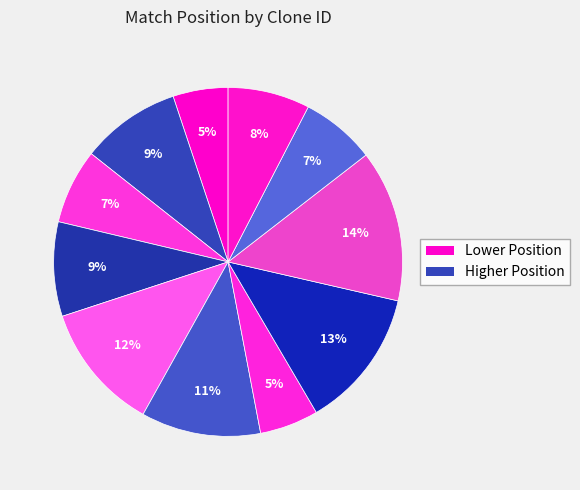

Count the number of slices in the pie.

11